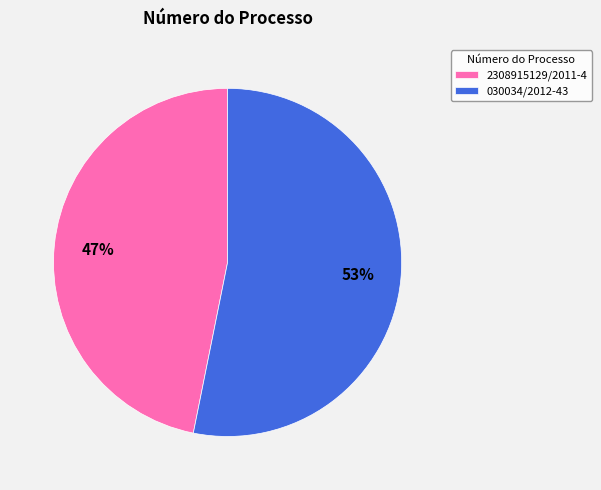

To the nearest percent, what portion does 2308915129/2011-4 represent?

47%